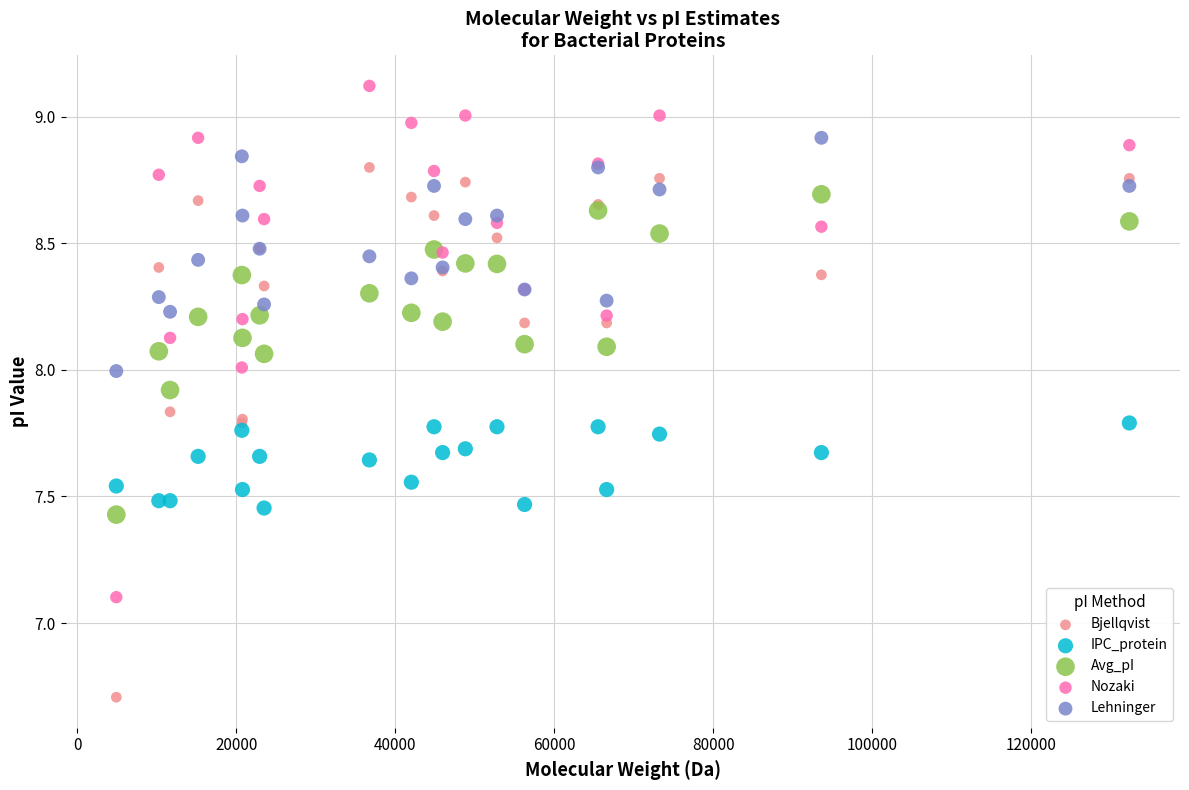

Across all series, what Y value is closest to 7?

7.1